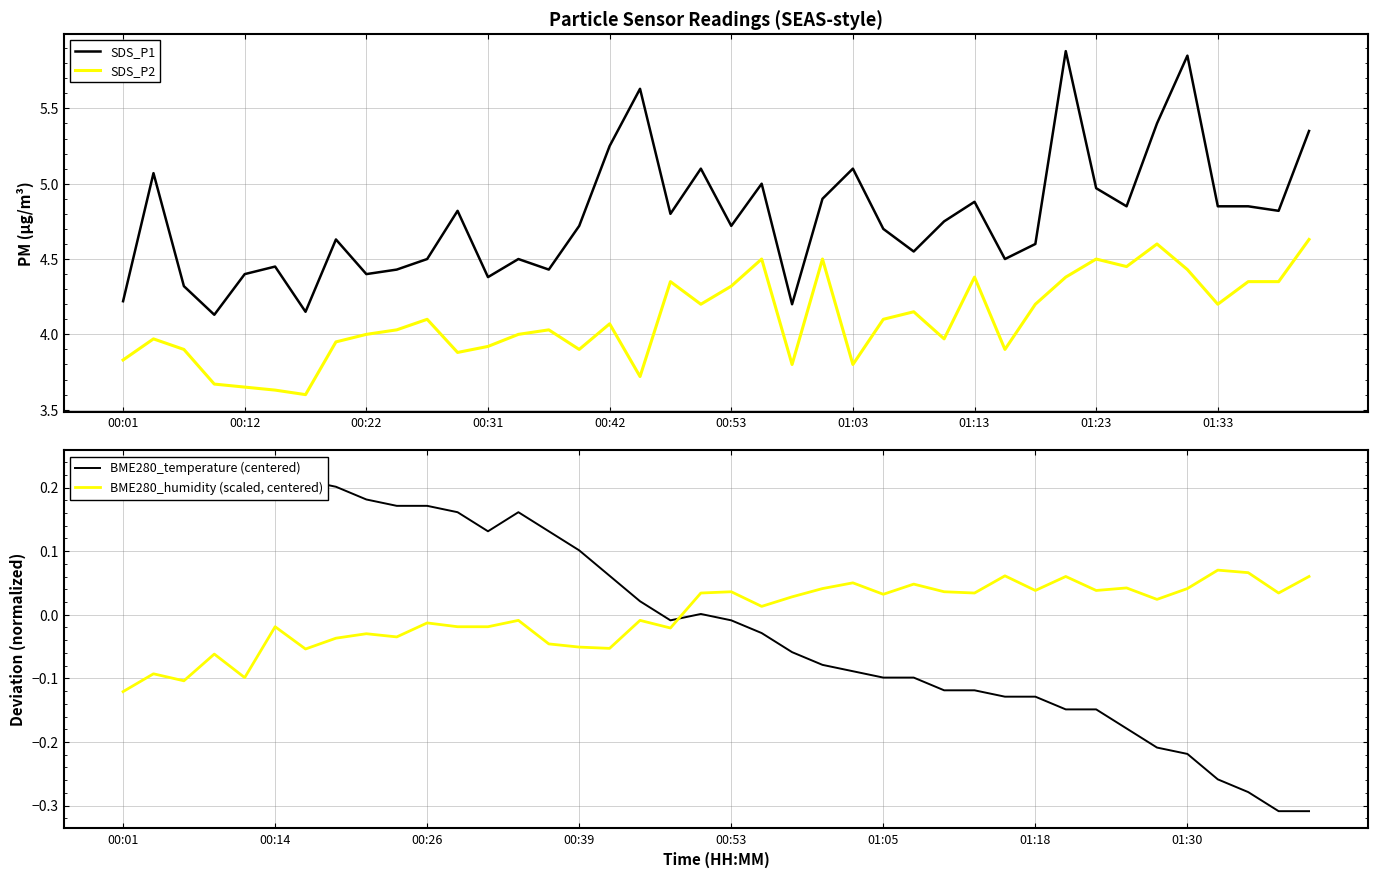

The SDS_P2 series shows 6.9 at 00:22. True or false?

False